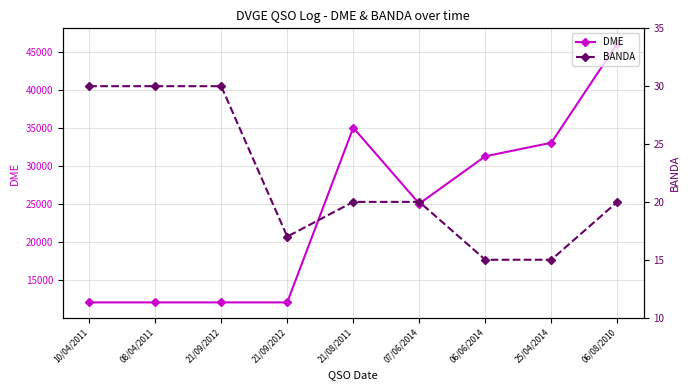

At which label does BANDA reach its minimum?

06/06/2014